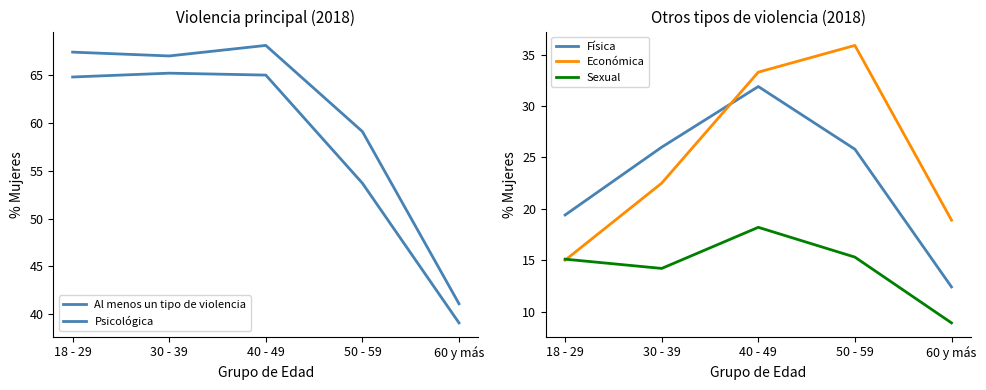

What is the difference between the second highest and second lowest values in the Física series?

6.6